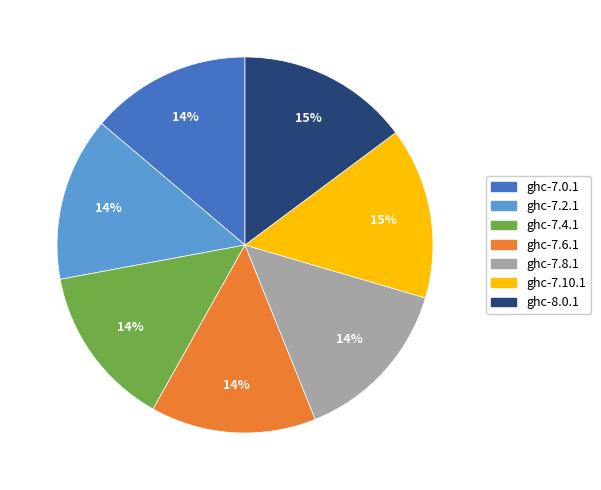

Is there any slice that represents more than half of the pie?

No